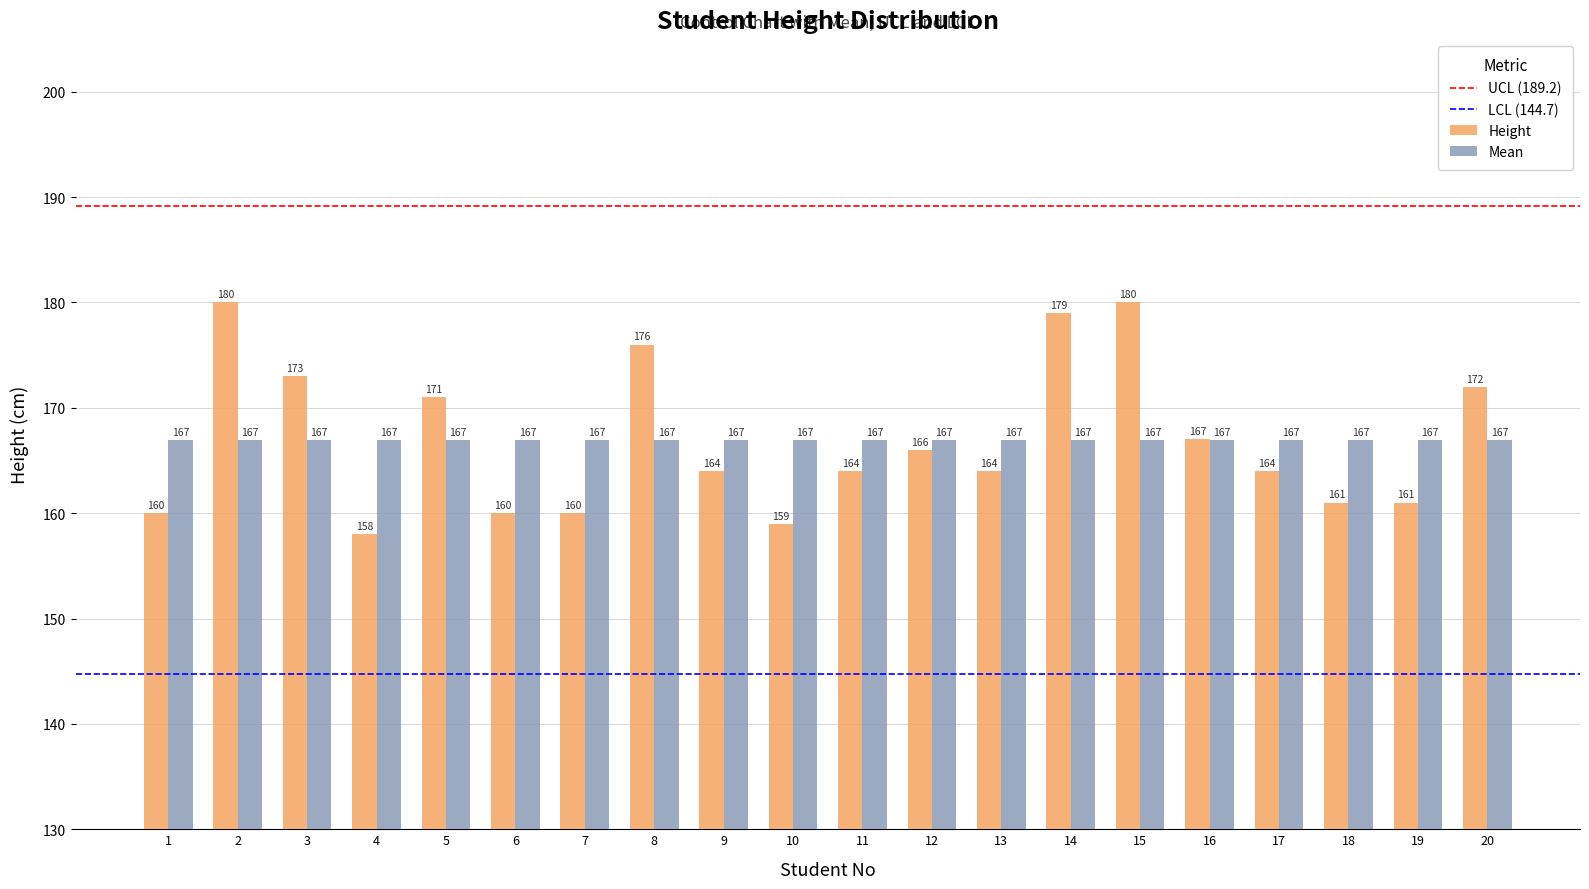

The value of Height at 10 is 95.7. True or false?

False